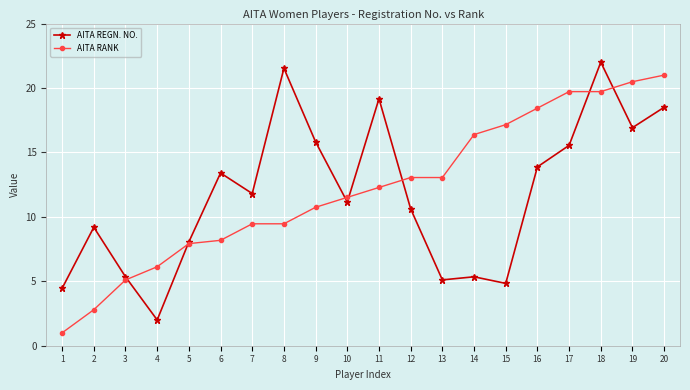

What are all the series names shown in the legend?

AITA REGN. NO., AITA RANK